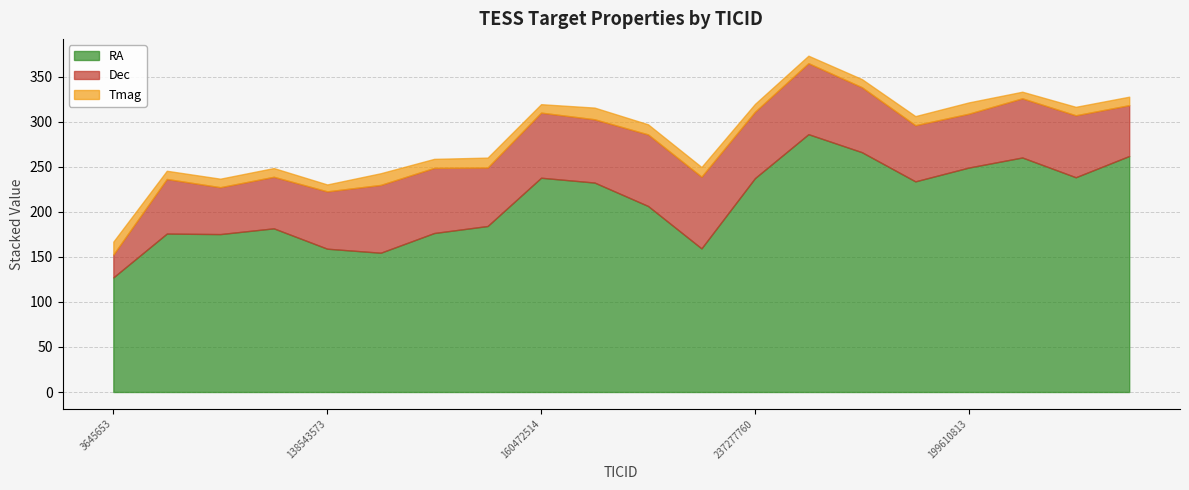

How many series are shown in this chart?

3